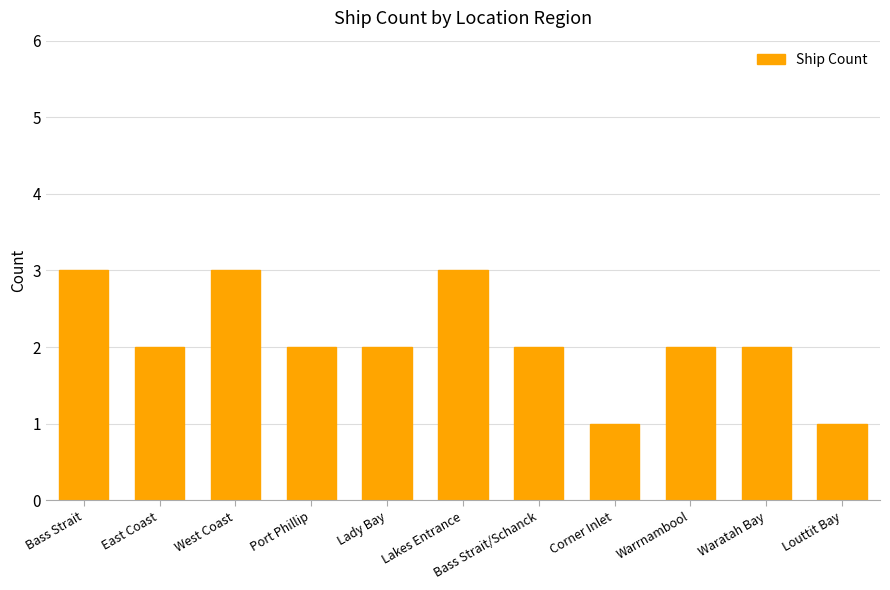

How many categories are shown in the chart?

11